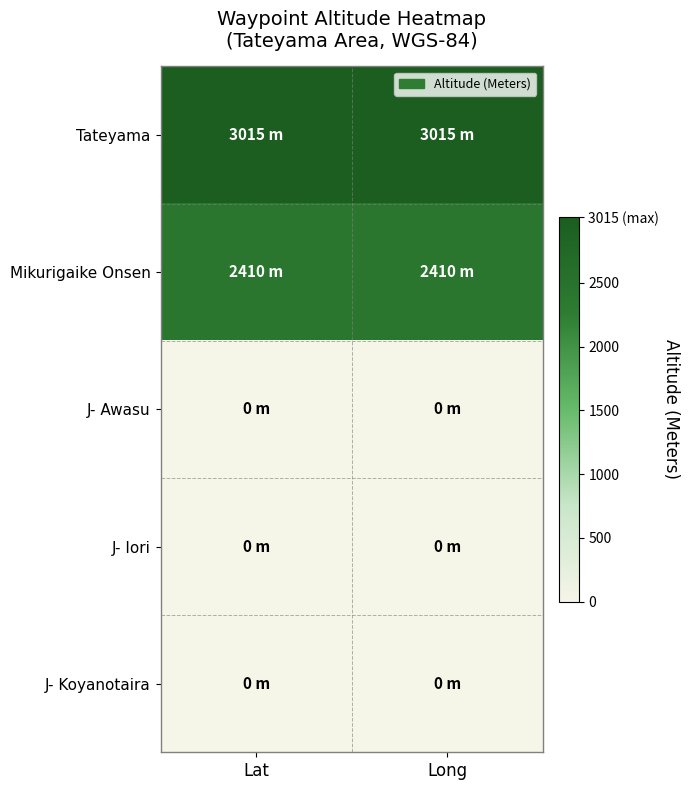

Reading right to left, list all the values displayed in this chart.

Tateyama: Long=3015	Lat=3015
Mikurigaike Onsen: Long=2410	Lat=2410
J- Awasu: Long=0	Lat=0
J- Iori: Long=0	Lat=0
J- Koyanotaira: Long=0	Lat=0